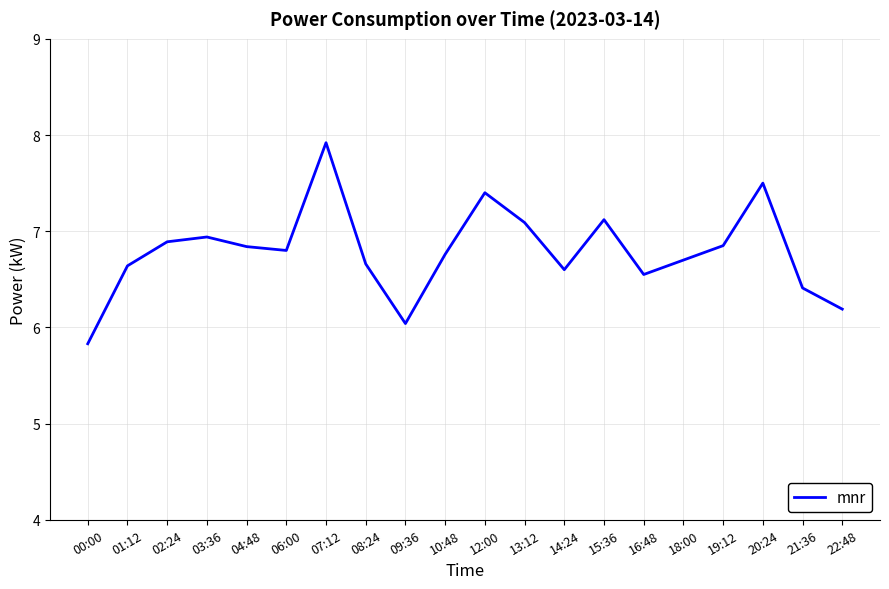

Does the chart display data point markers on the line(s)?

No